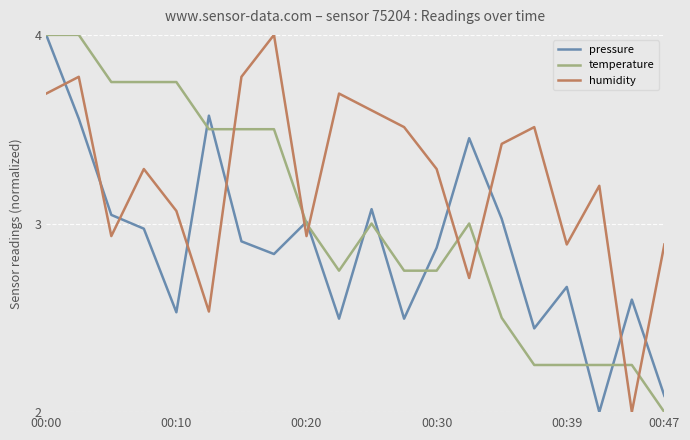

Rank the series by their average value, from lowest to highest.

pressure, temperature, humidity